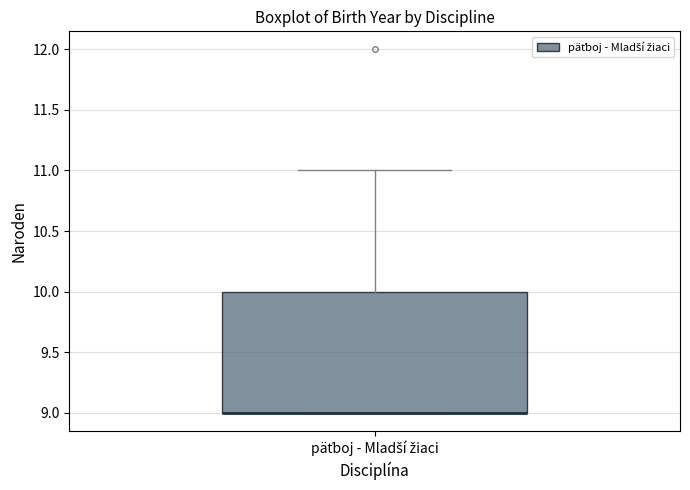

Transcribe this box plot: give where the median line is, the range the box spans, and where the two whiskers end, as read against the y-axis. The values are not printed on the chart, so give them approximately, as read against the axis.

median 9 (drawn on the box's lower edge), box 9 to 10, whiskers 9 to 11